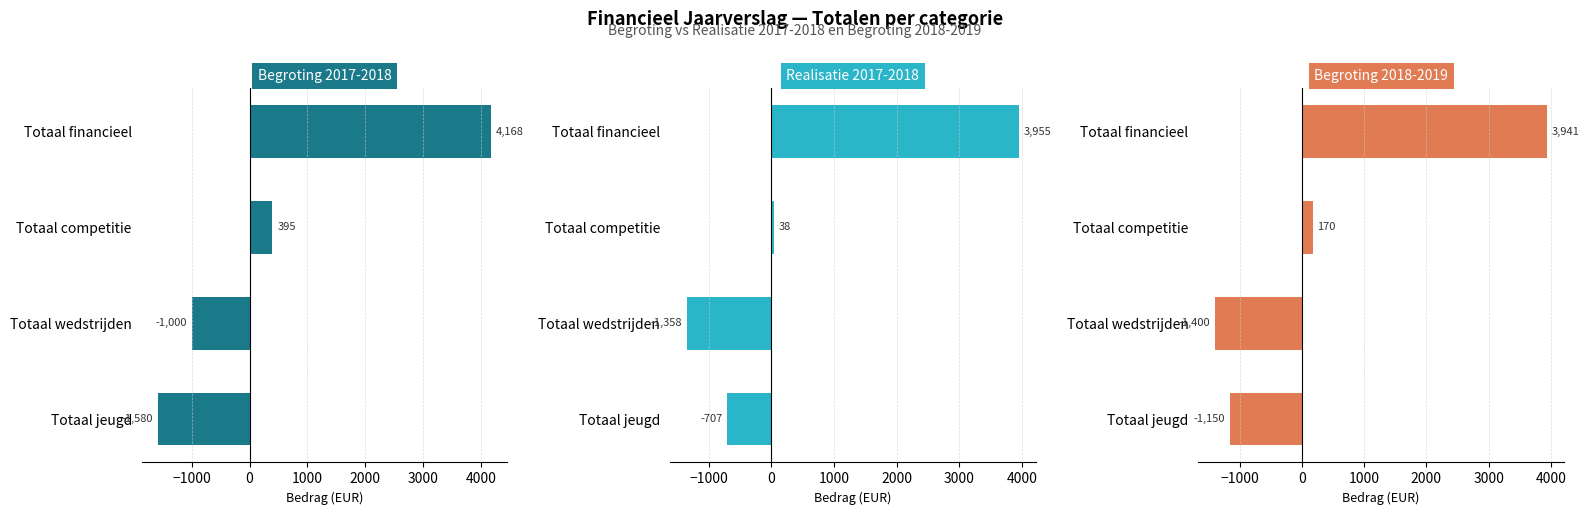

How many positive values does the Realisatie 2017-2018 series have?

2